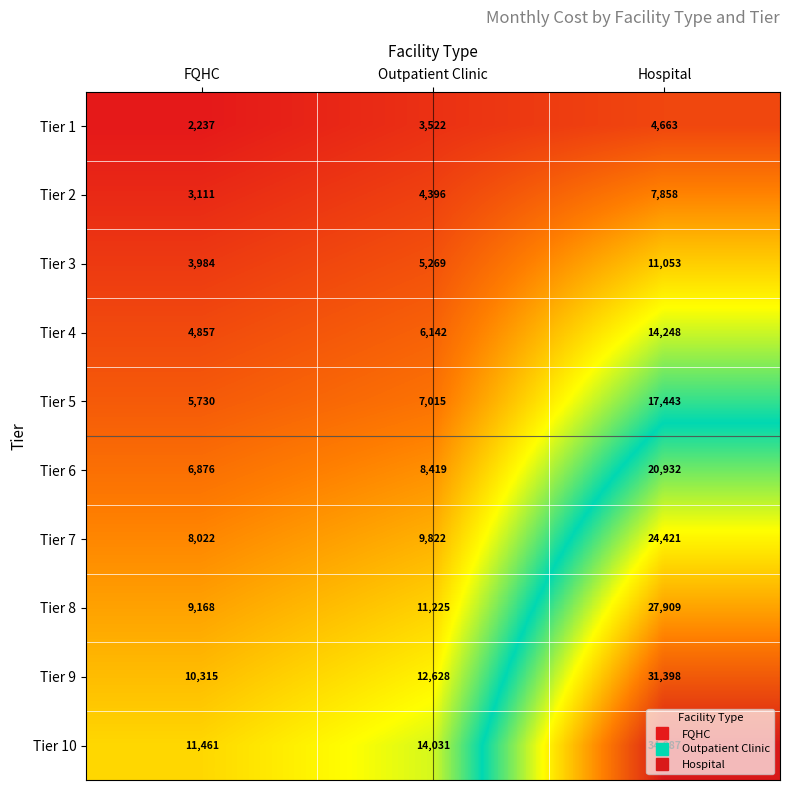

At which category does the chart reach its peak across all series?

Hospital